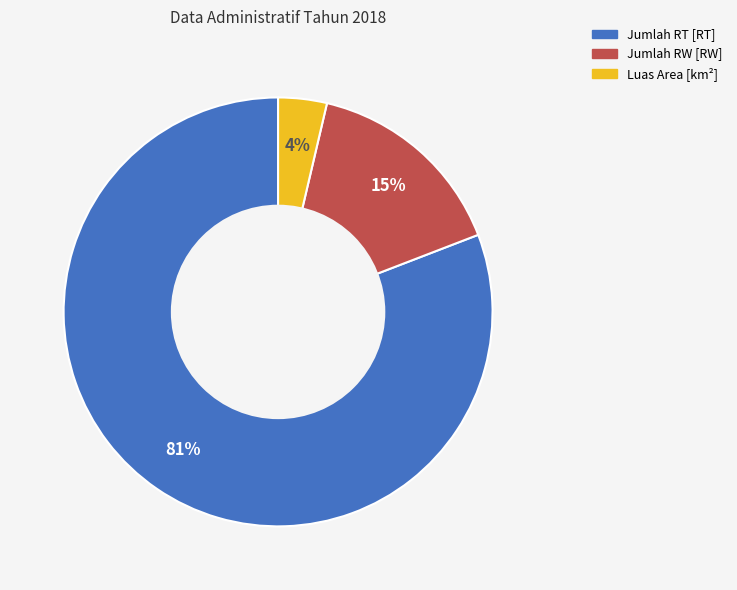

Between Jumlah RT [RT] and Luas Area [km²], which is larger?

Jumlah RT [RT]